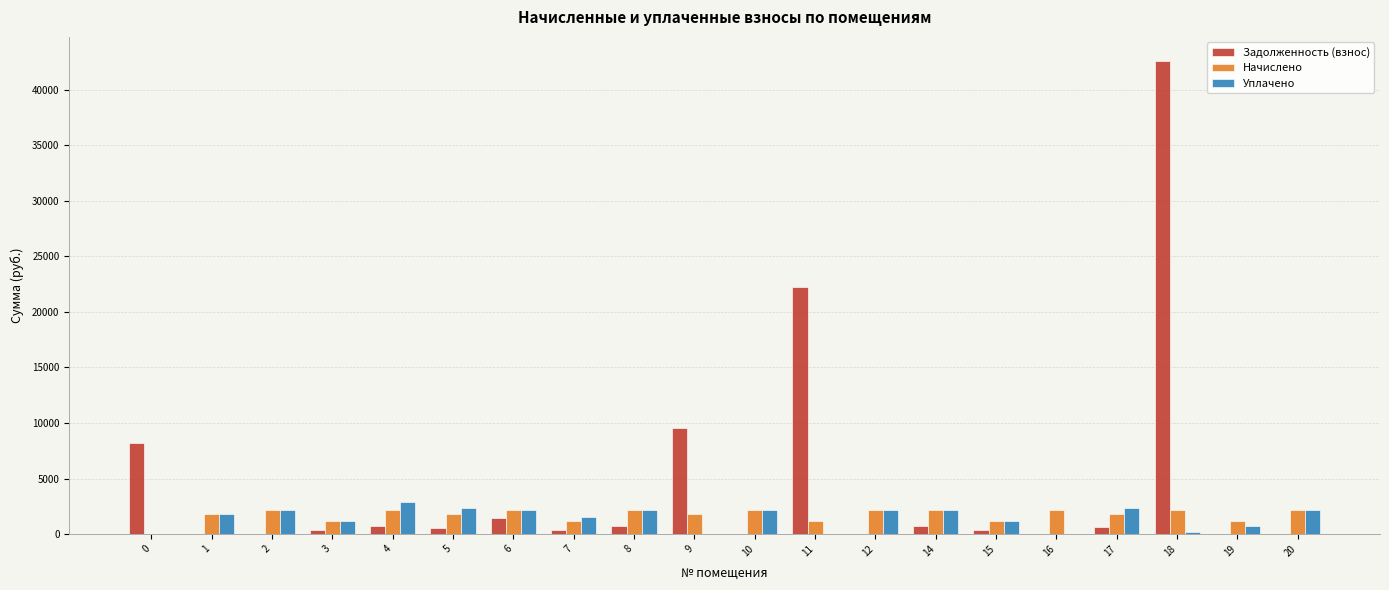

Where does the Начислено series first go above 2138?

2